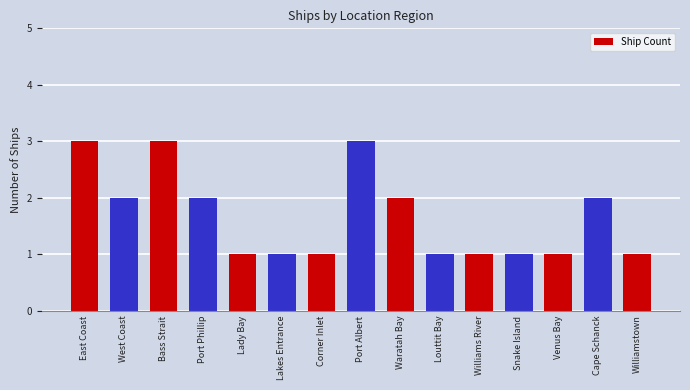

What position from the right is Lady Bay?

11